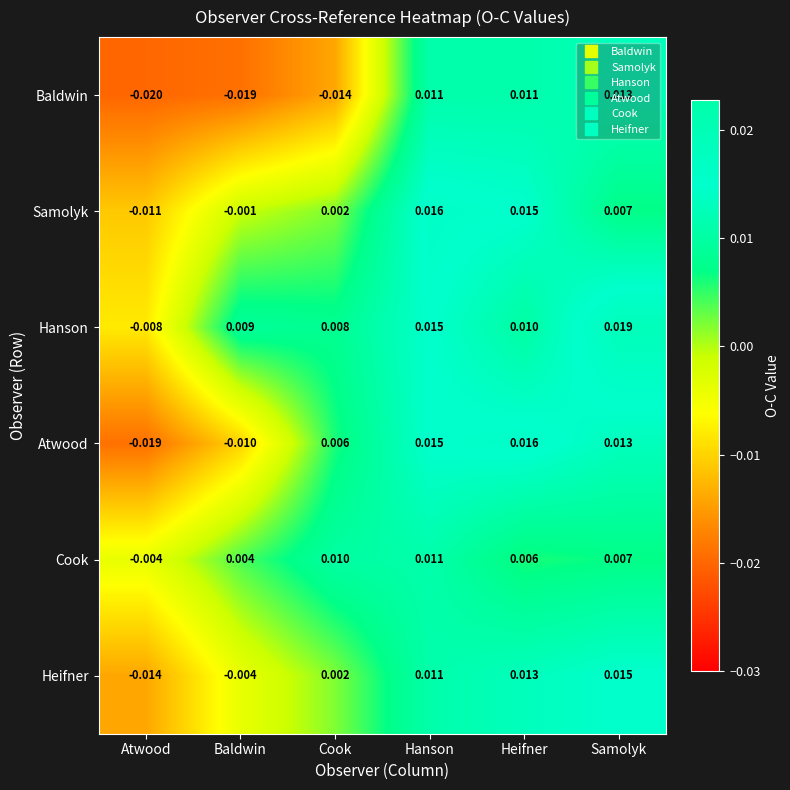

Which series has the largest range (max minus min)?

Atwood